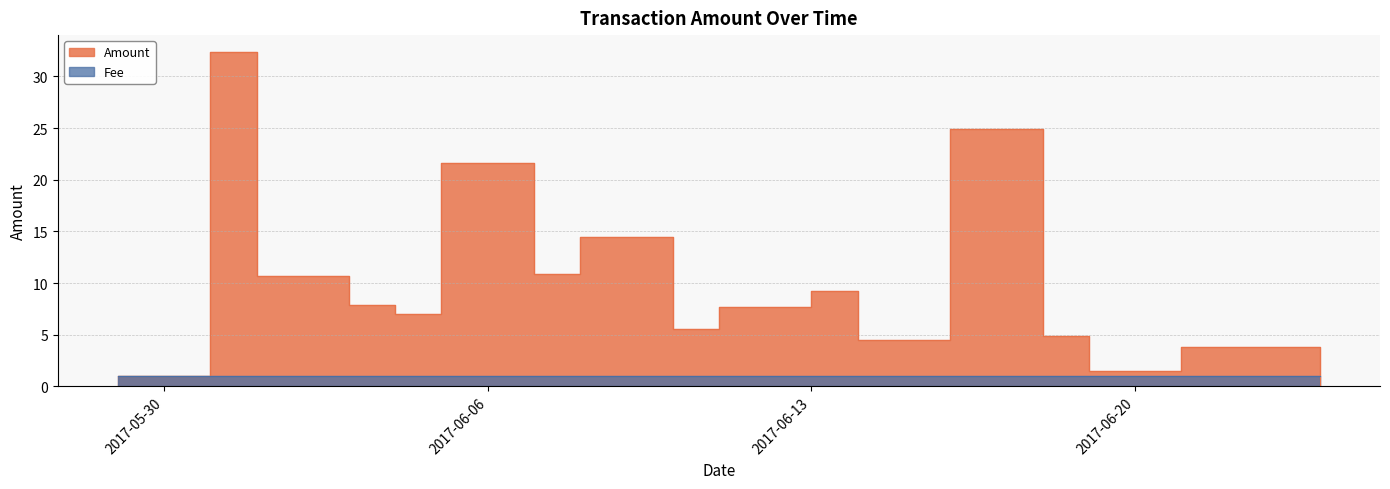

What is the average value?

9.4